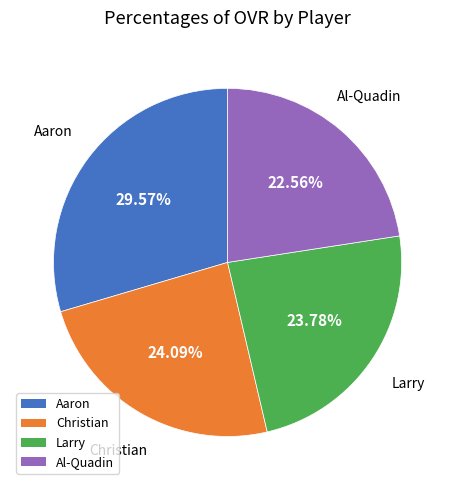

Does Larry represent more than half of the total?

No